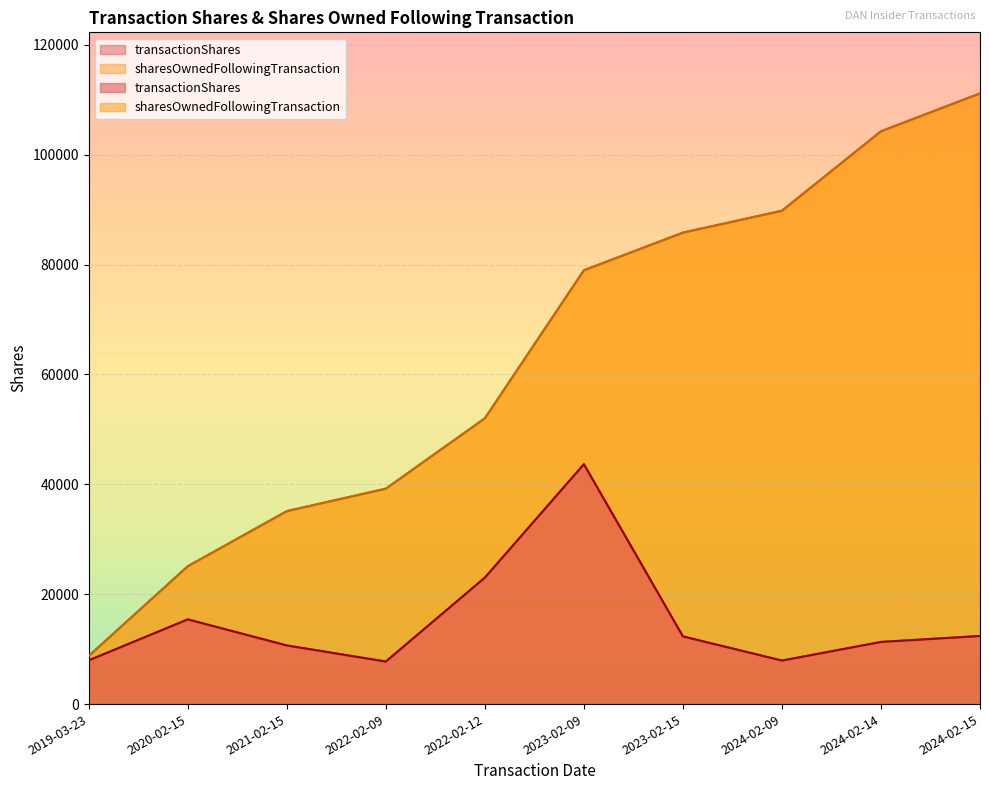

What position from the left is 2022-02-12?

5